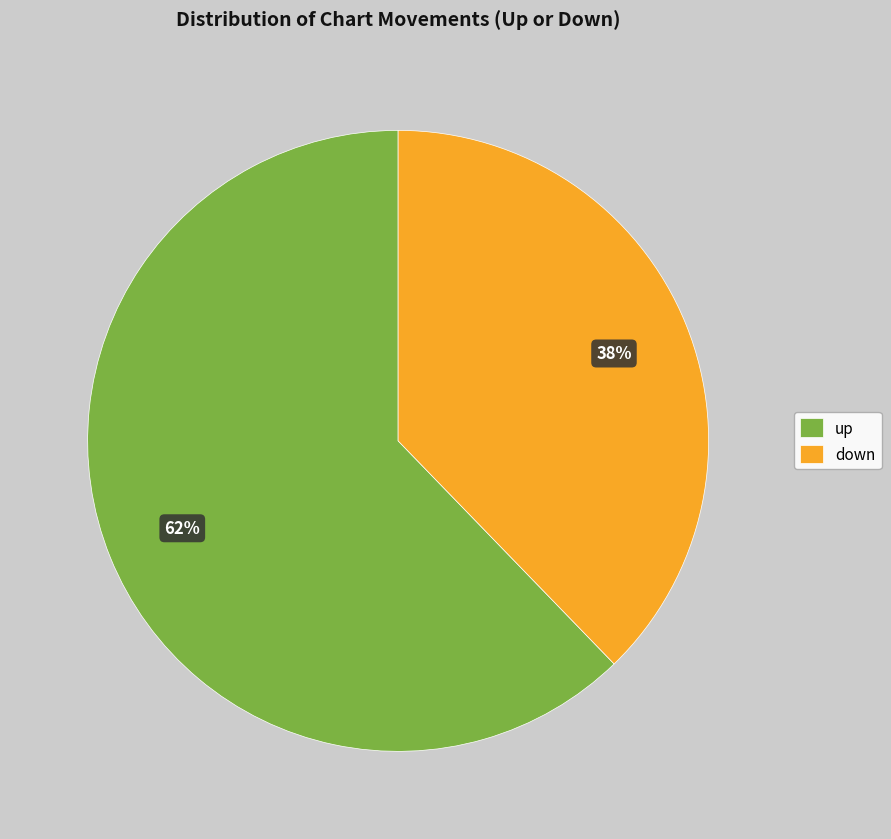

What is the largest slice in the pie chart?

up